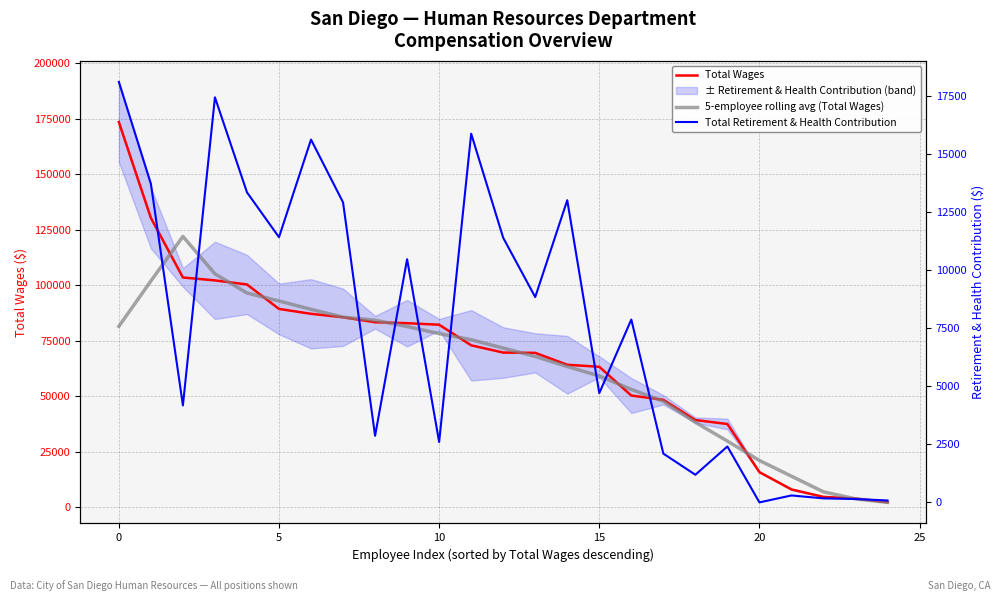

What is the difference between the maximum and minimum values in the Total Wages series?

171256.0